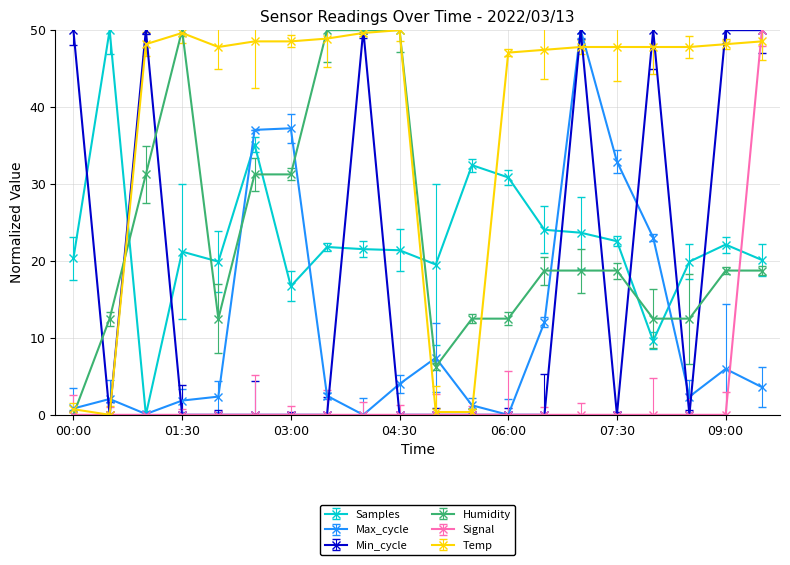

Which category has the highest value in the Humidity series?

01:30